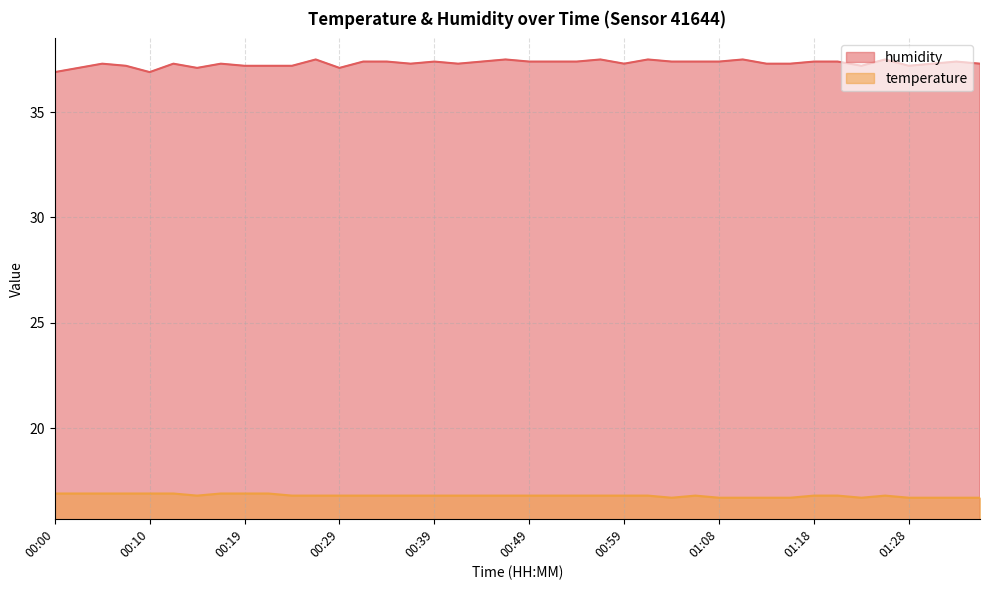

Which series has the widest spread of values?

humidity